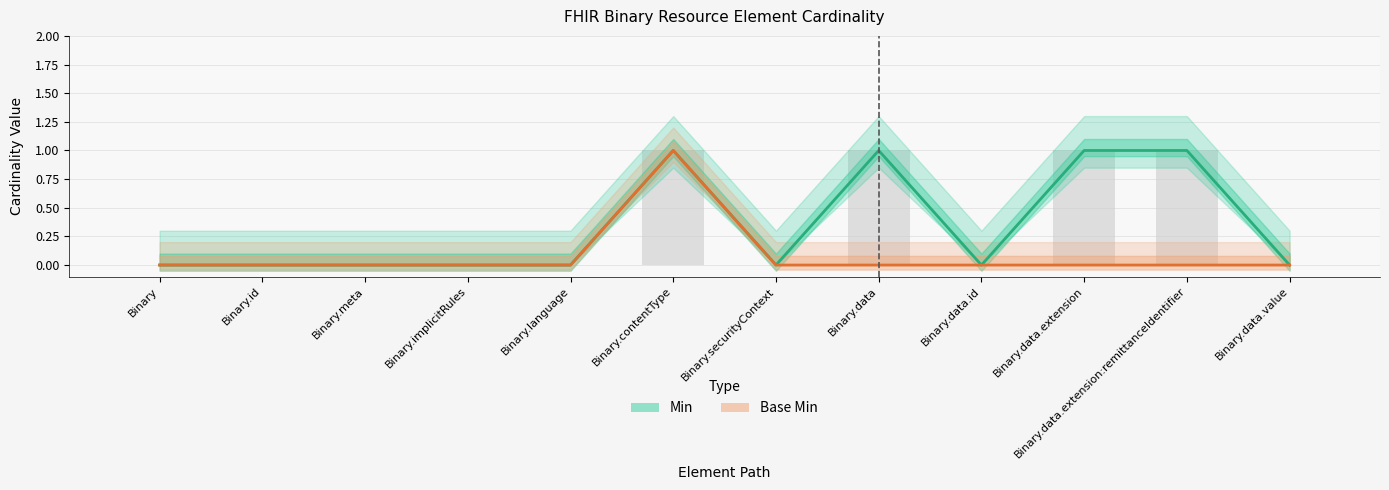

List the series in order of their overall mean, lowest first.

Base Min, Min